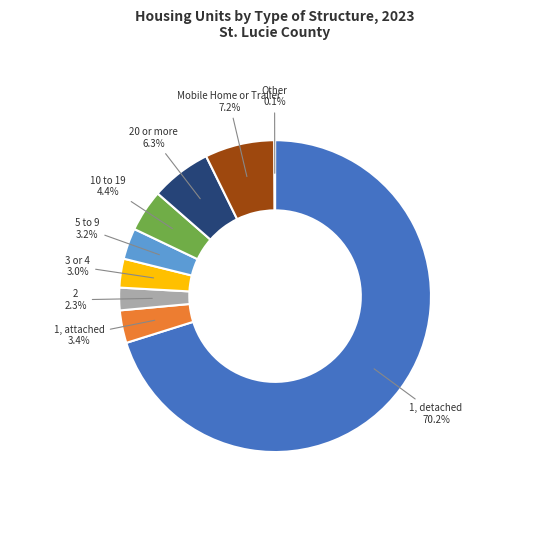

Does any single category account for the majority?

Yes